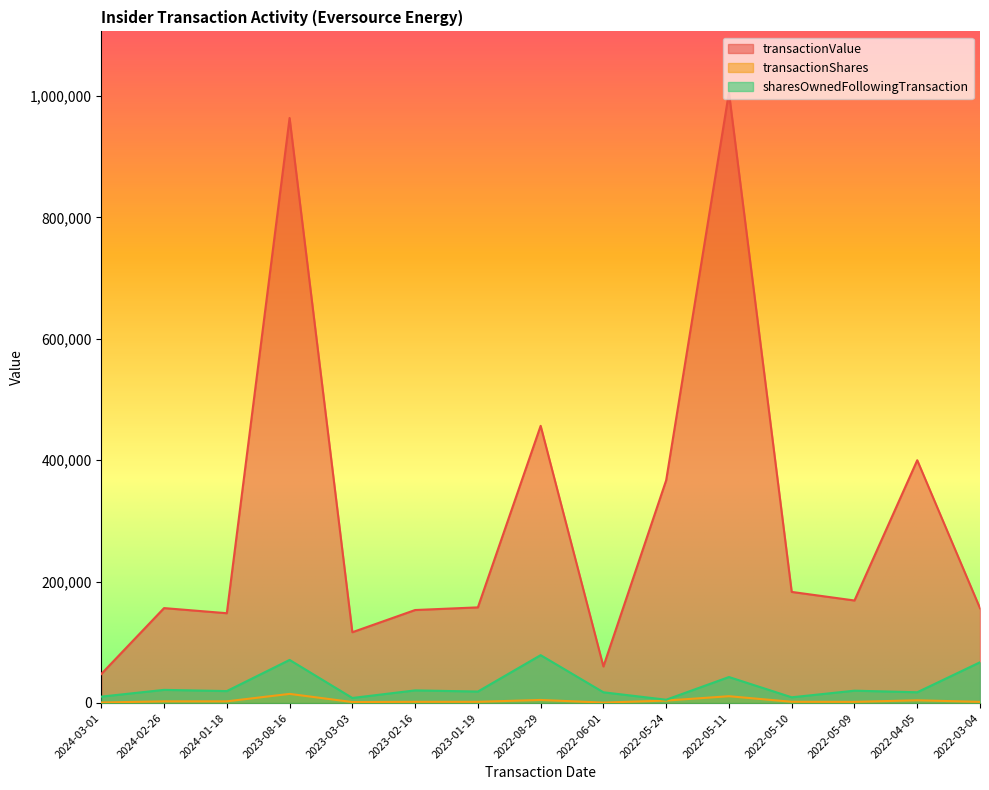

What is the sum of all transactionShares values?

57661